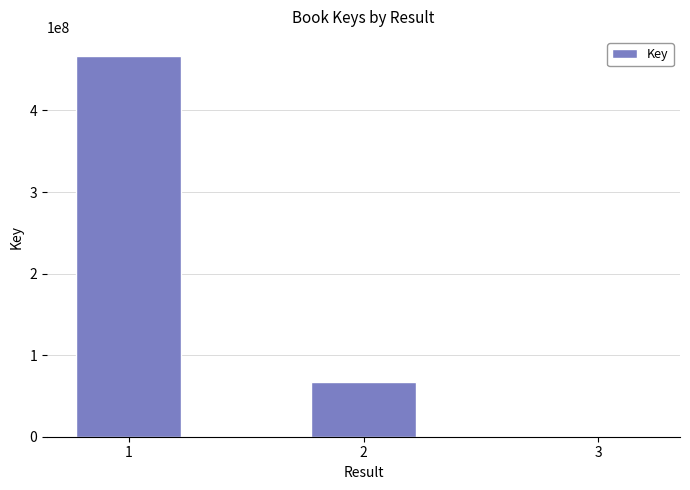

What is the average value?

177918176